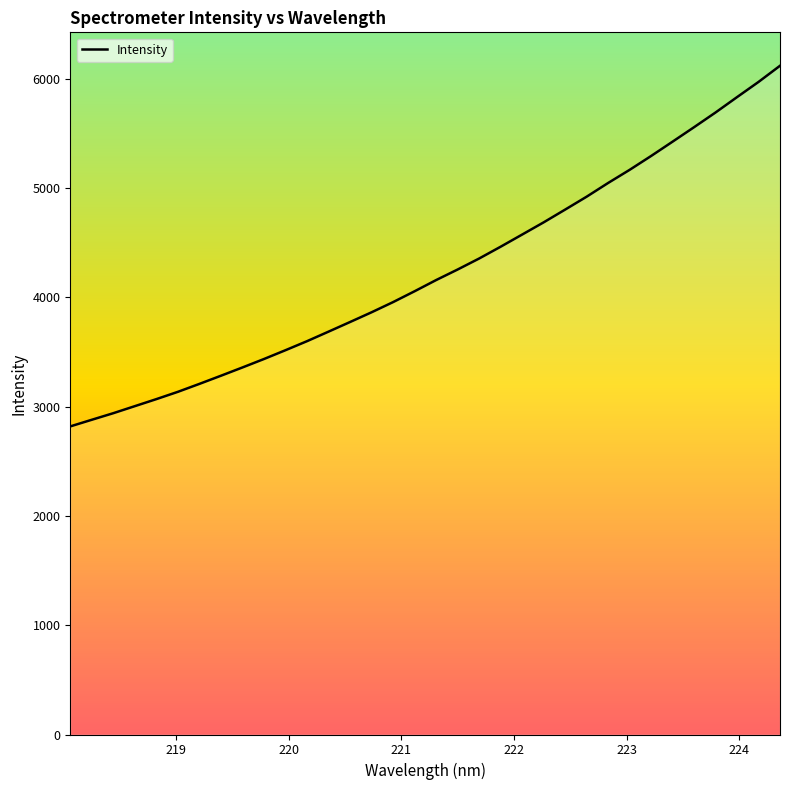

What is the greatest value displayed?

6120.6